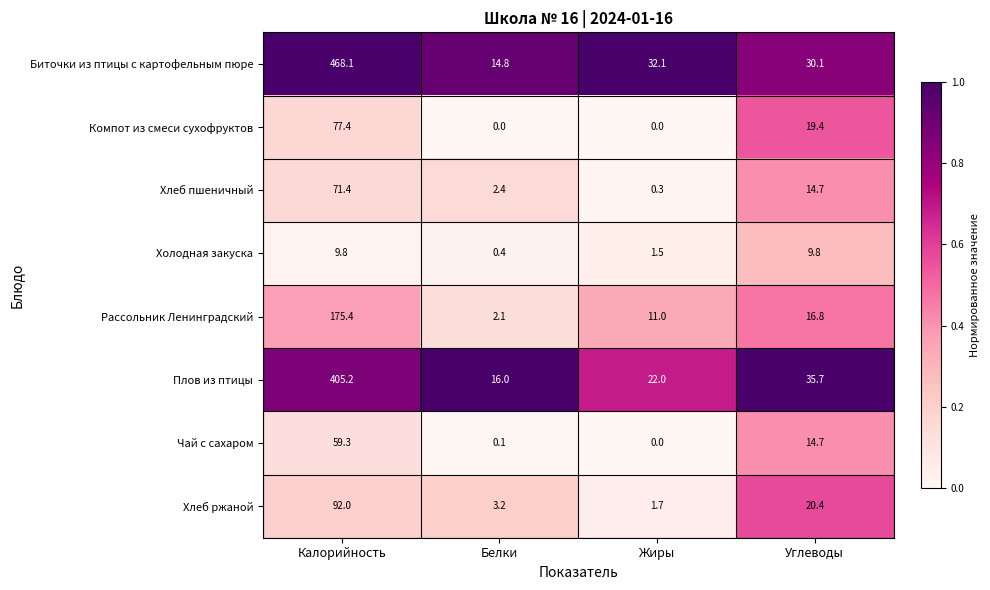

What value does the Хлеб пшеничный series have at Калорийность?

71.4